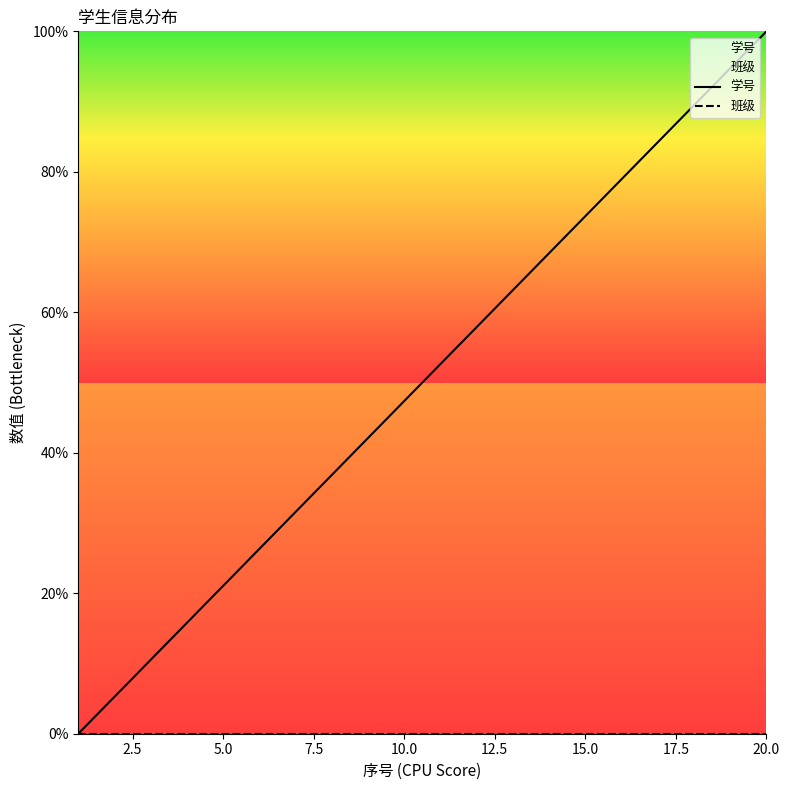

True or false: 学号 and 班级 intersect in this chart.

False